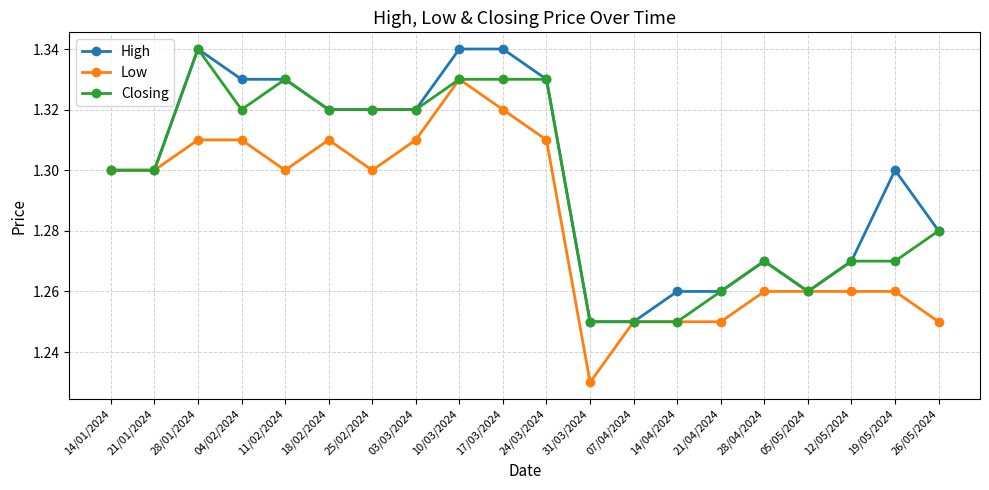

At how many categories does at least one series exceed 1?

20